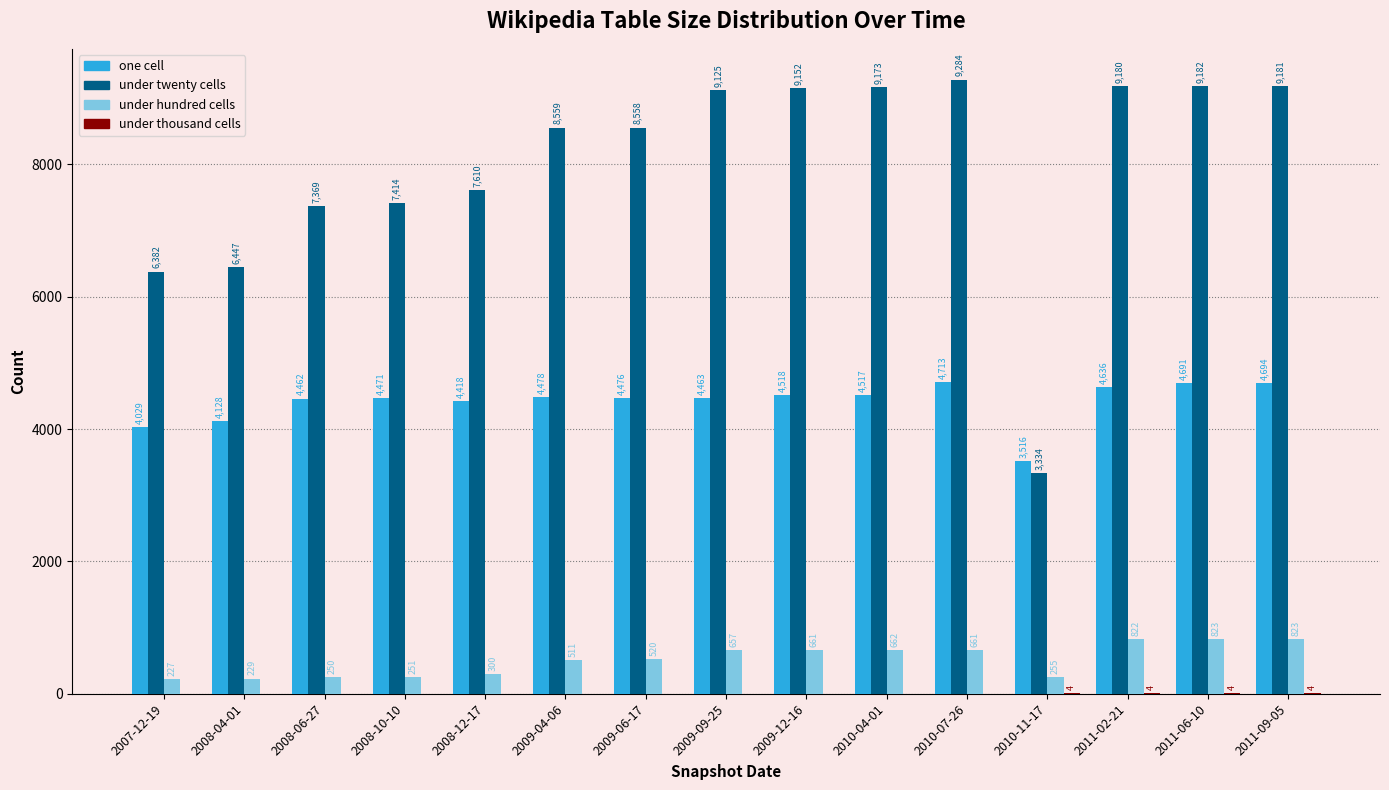

At which category does the chart reach its peak across all series?

2010-07-26